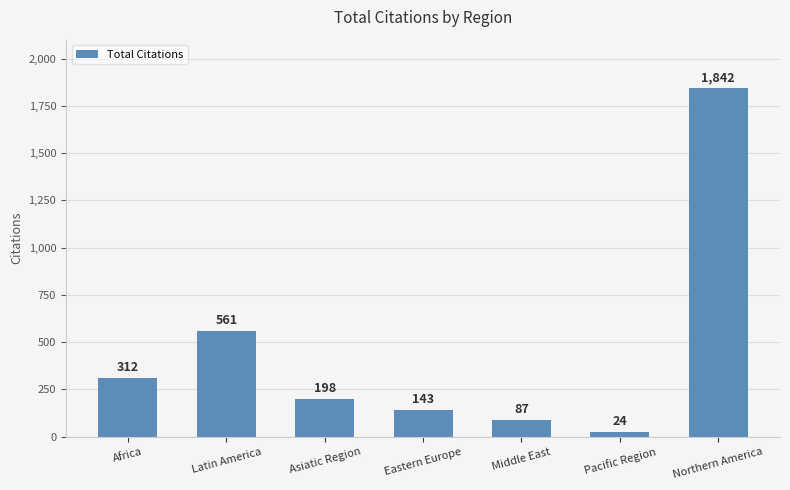

Reading left to right, what are all the values shown in this chart?

Africa=312	Latin America=561	Asiatic Region=198	Eastern Europe=143	Middle East=87	Pacific Region=24	Northern America=1842